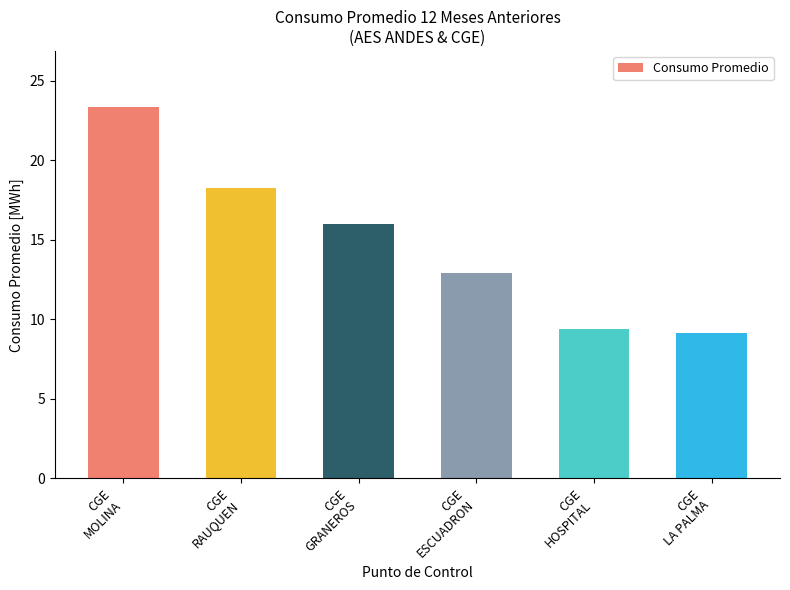

What is the label of the 1st bar from the right?

CGE
LA PALMA